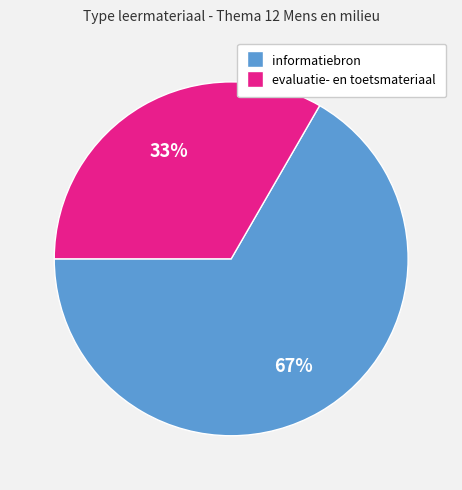

Is there a majority slice in this chart?

Yes